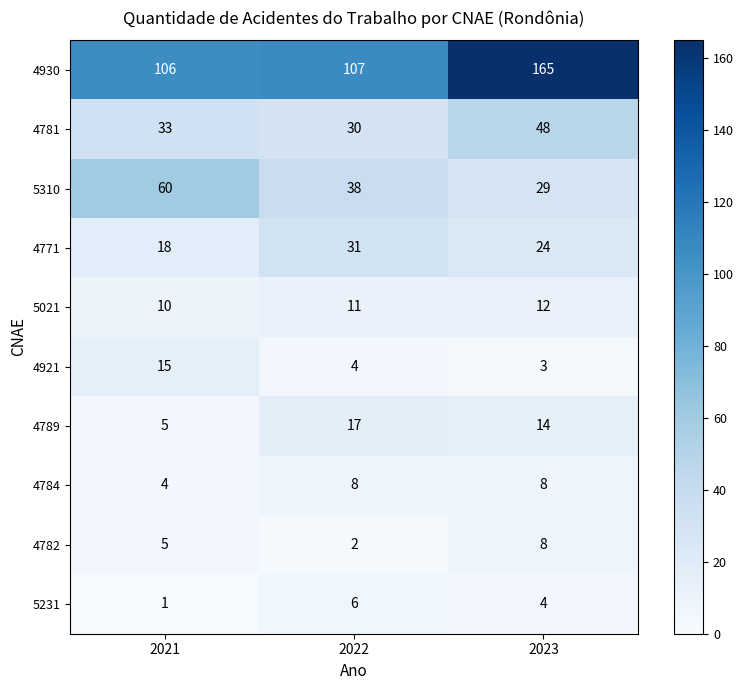

Reading left to right, extract all data points from this chart.

4930: 106	107	165
4781: 33	30	48
5310: 60	38	29
4771: 18	31	24
5021: 10	11	12
4921: 15	4	3
4789: 5	17	14
4784: 4	8	8
4782: 5	2	8
5231: 1	6	4